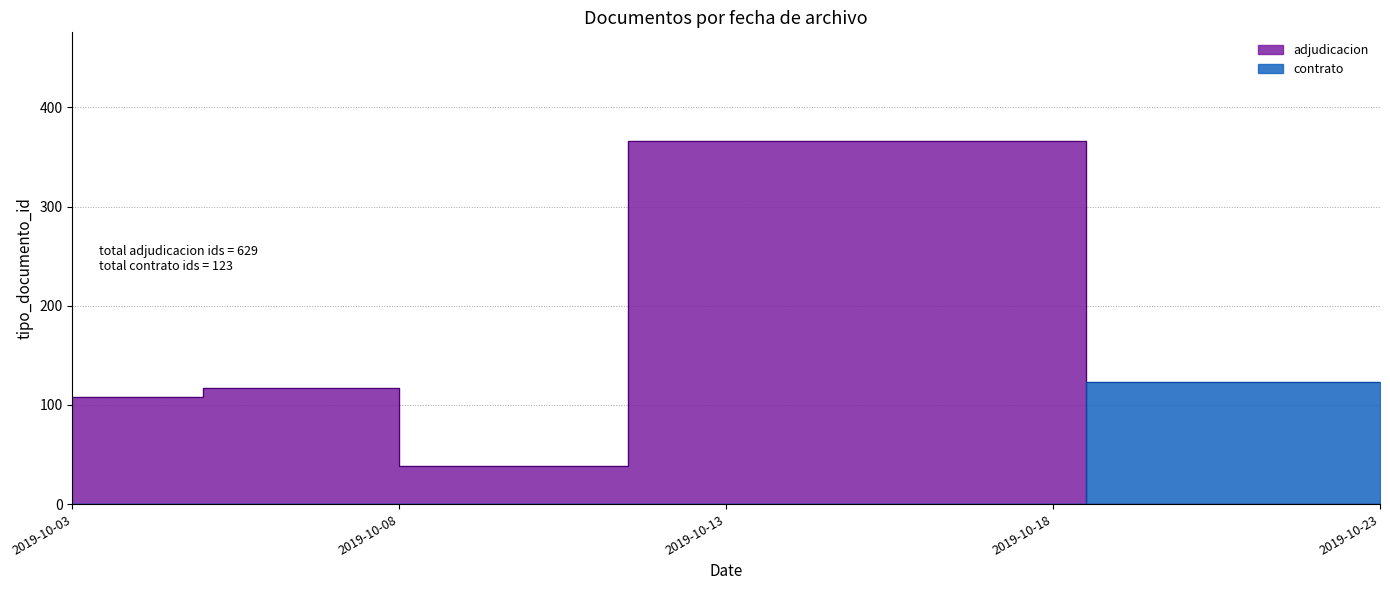

True or false: there are more than 0 points higher than both neighbors.

True